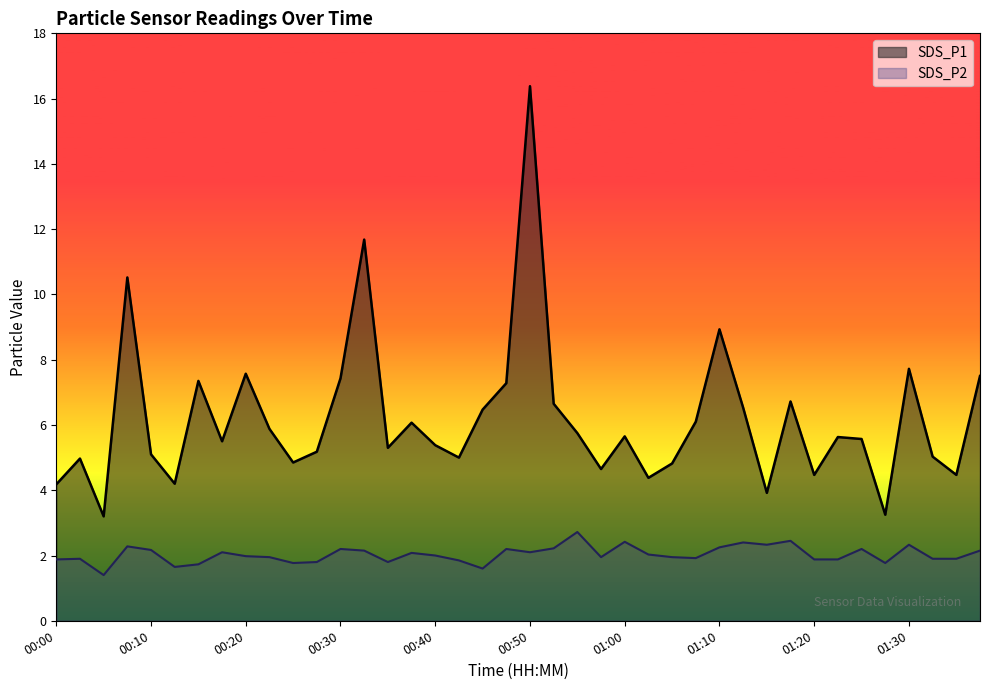

True or false: SDS_P2 and SDS_P1 cross at least once.

False